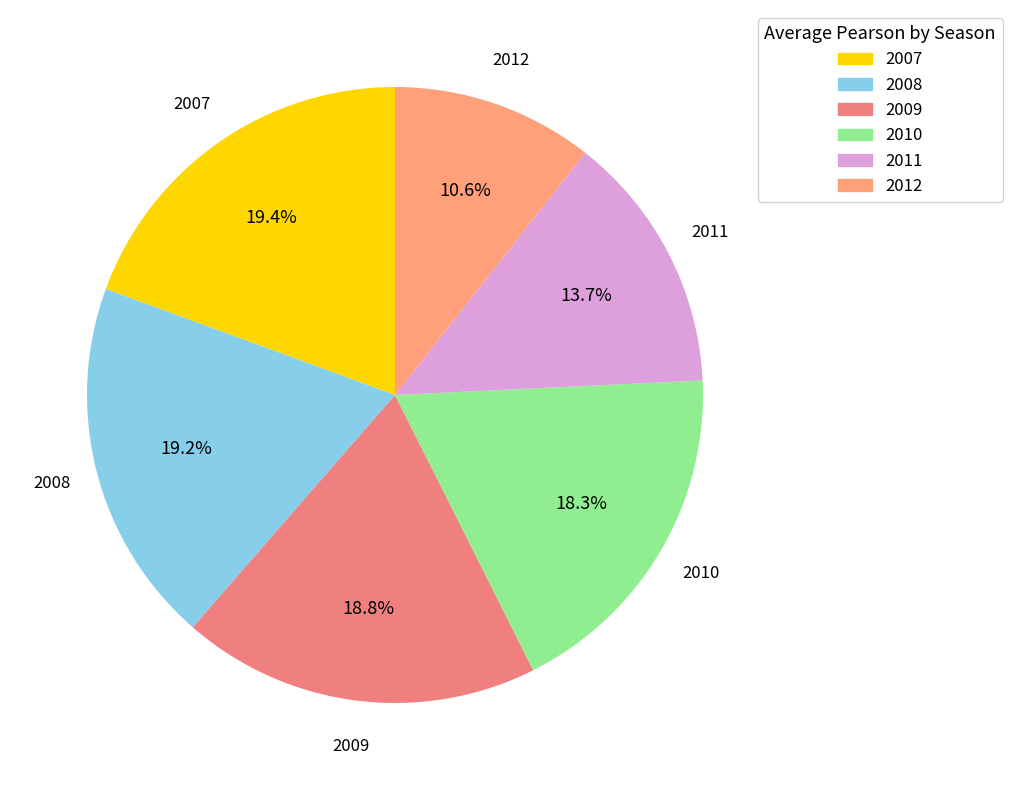

To the nearest percent, what portion does 2012 represent?

11%